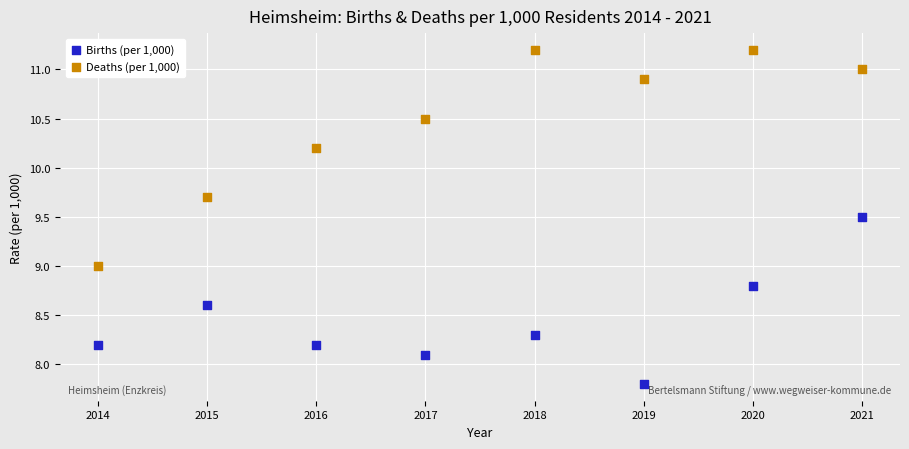

Which series contains the highest Y value?

Deaths (per 1,000)